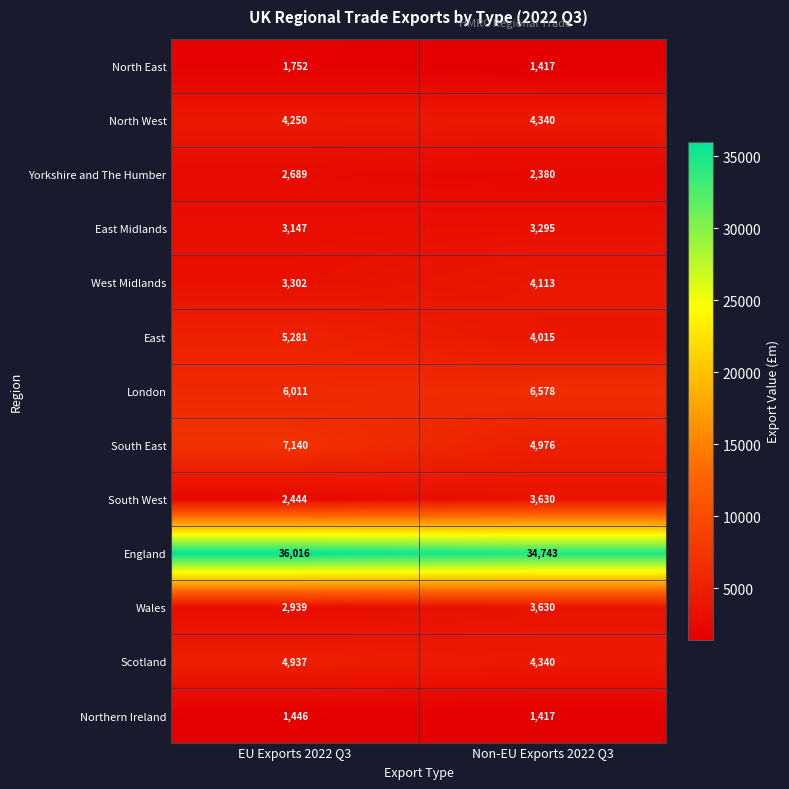

What is the total value across all series at Non-EU Exports 2022 Q3?

78874